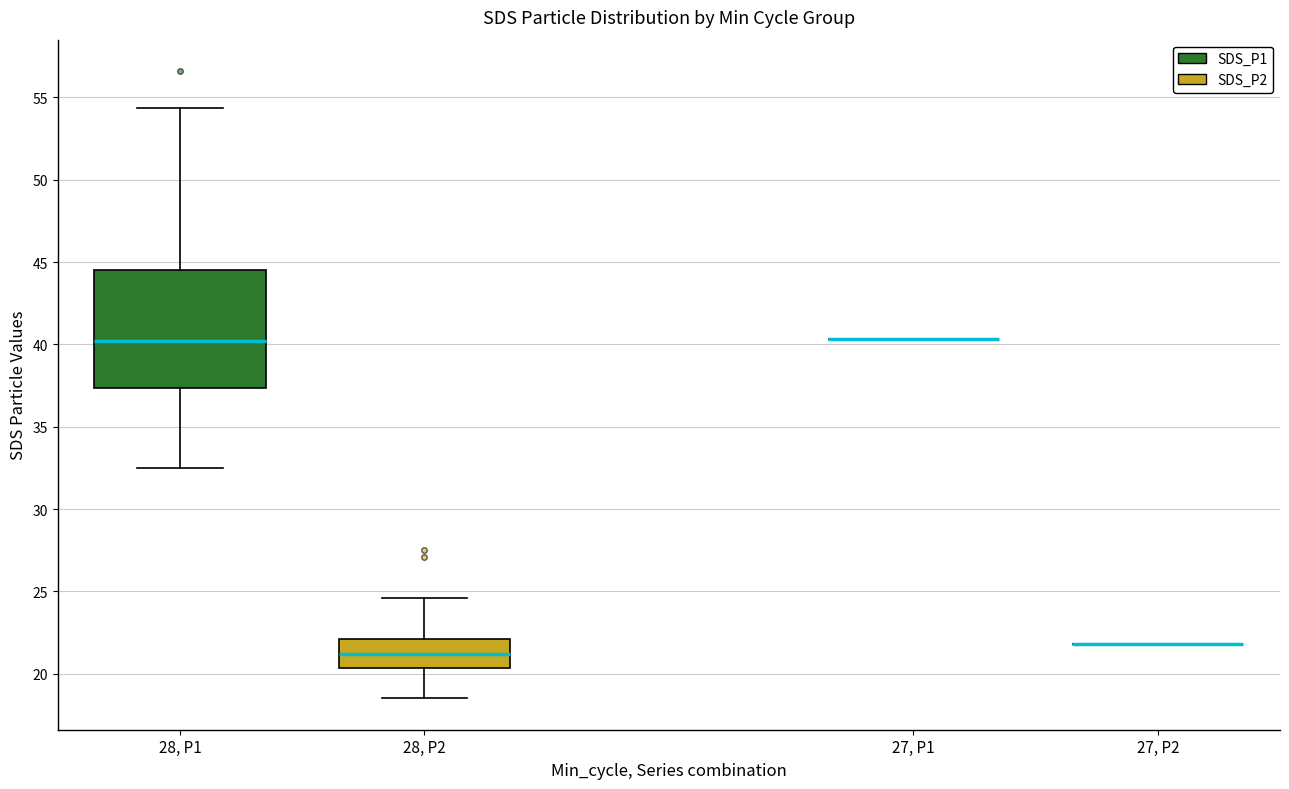

Where is the lower edge of the box for 28, P2 on the y-axis? The values are not printed on the chart, so give them approximately, as read against the axis.

20.5